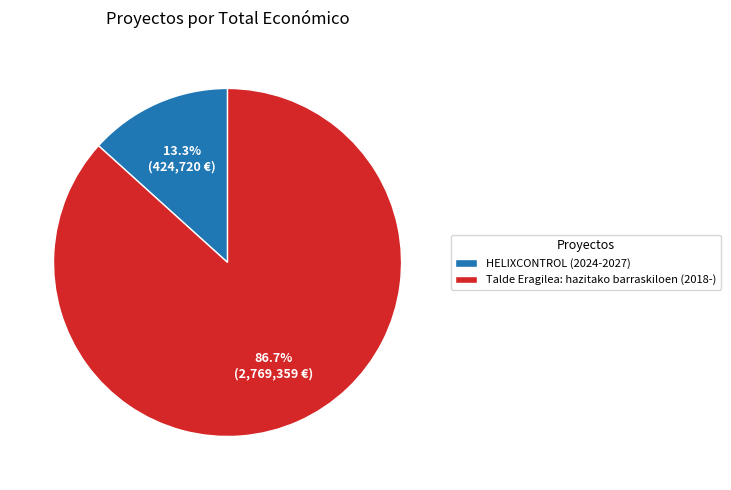

Is there any slice that represents more than half of the pie?

Yes